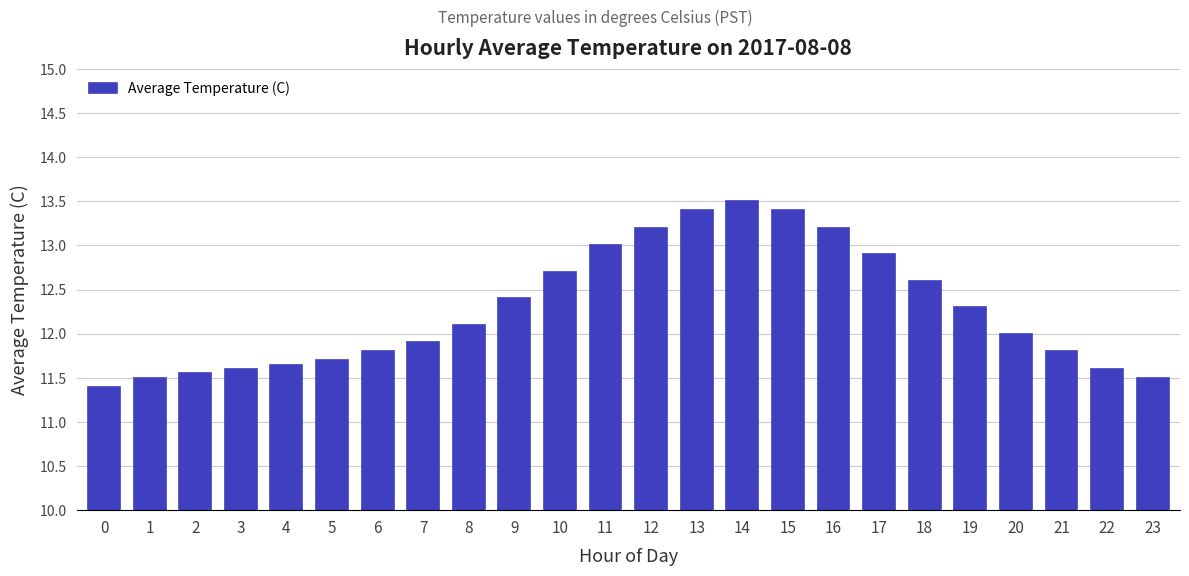

What is the value of the 13th bar from the left?

13.2